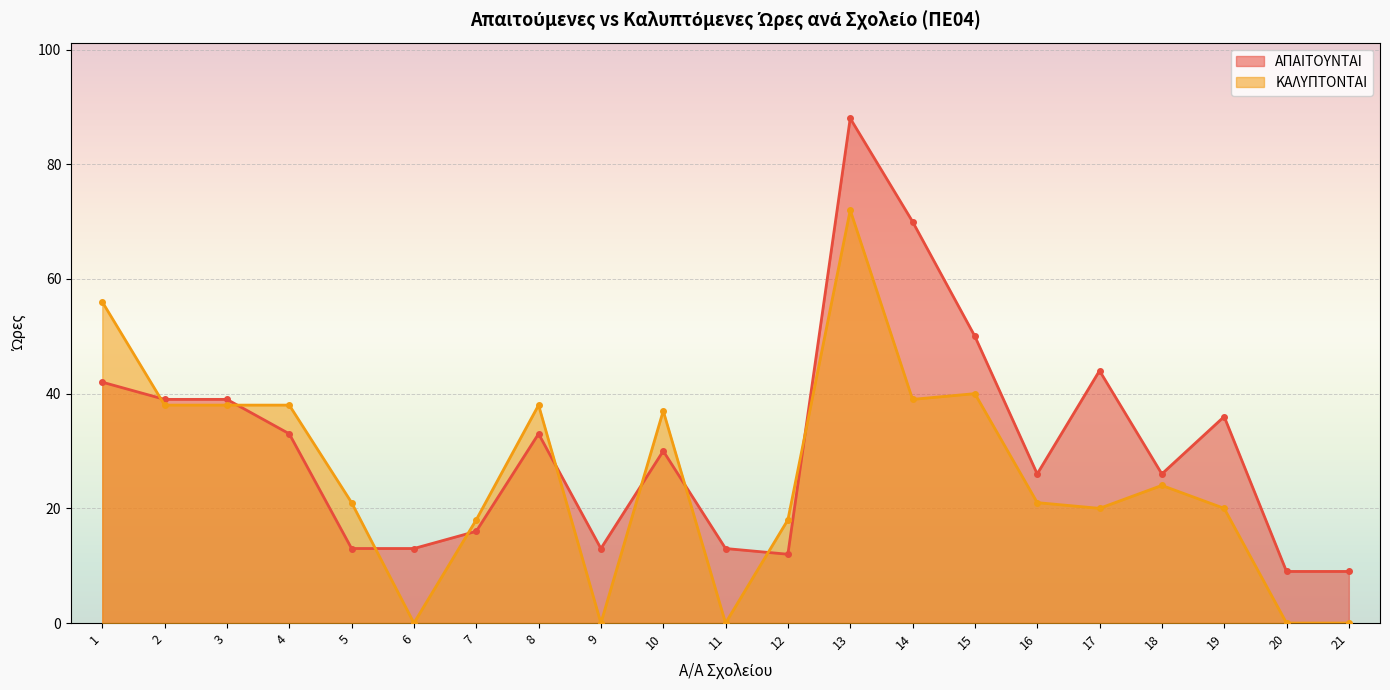

How many values in the ΚΑΛΥΠΤΟΝΤΑΙ series are below 21?

9